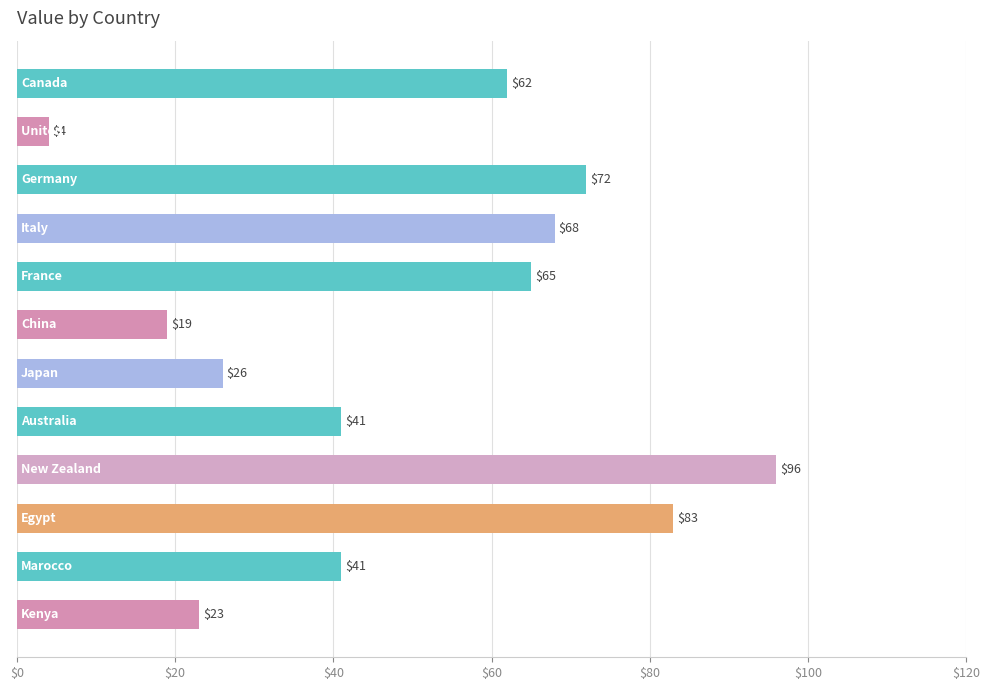

Read the value at New Zealand, to the nearest 5.

95